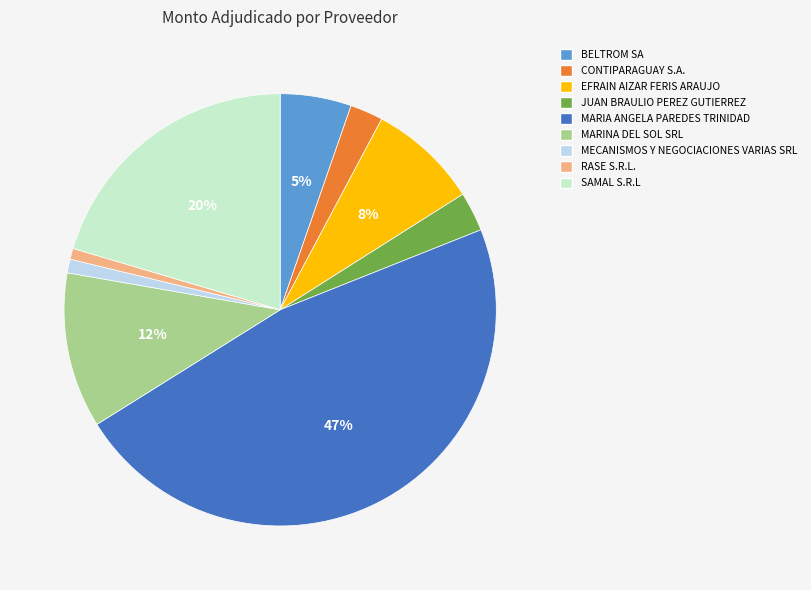

Count the number of slices in the pie.

9